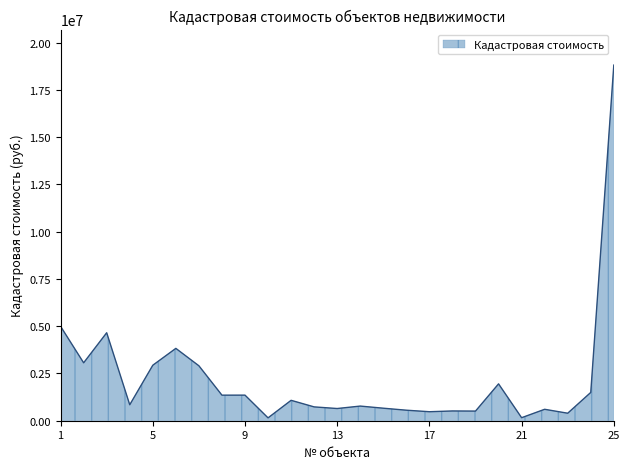

How many lines are shown in the chart?

1